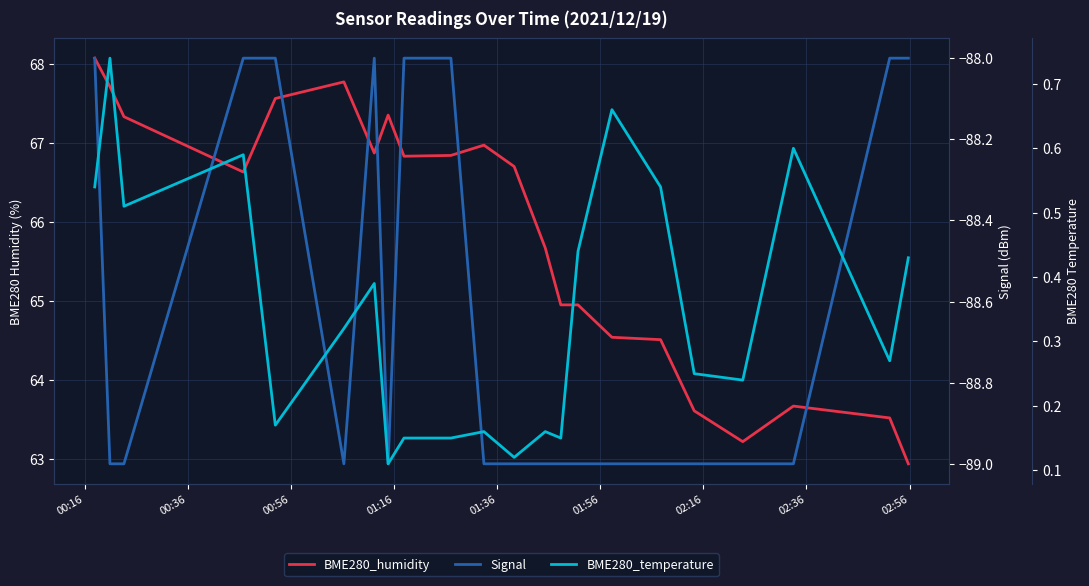

At which label does Signal reach its peak?

00:16